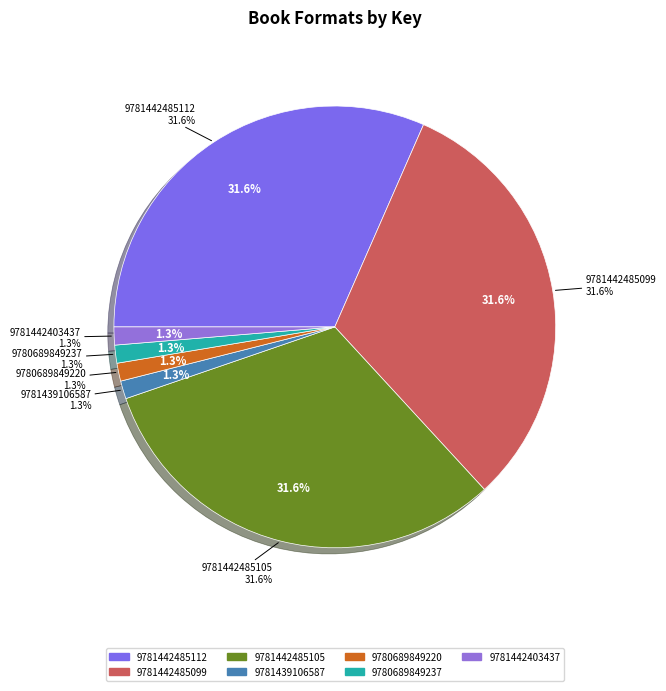

Combined, what portion of the pie is 9781442485099 and 9781439106587?

32.9%